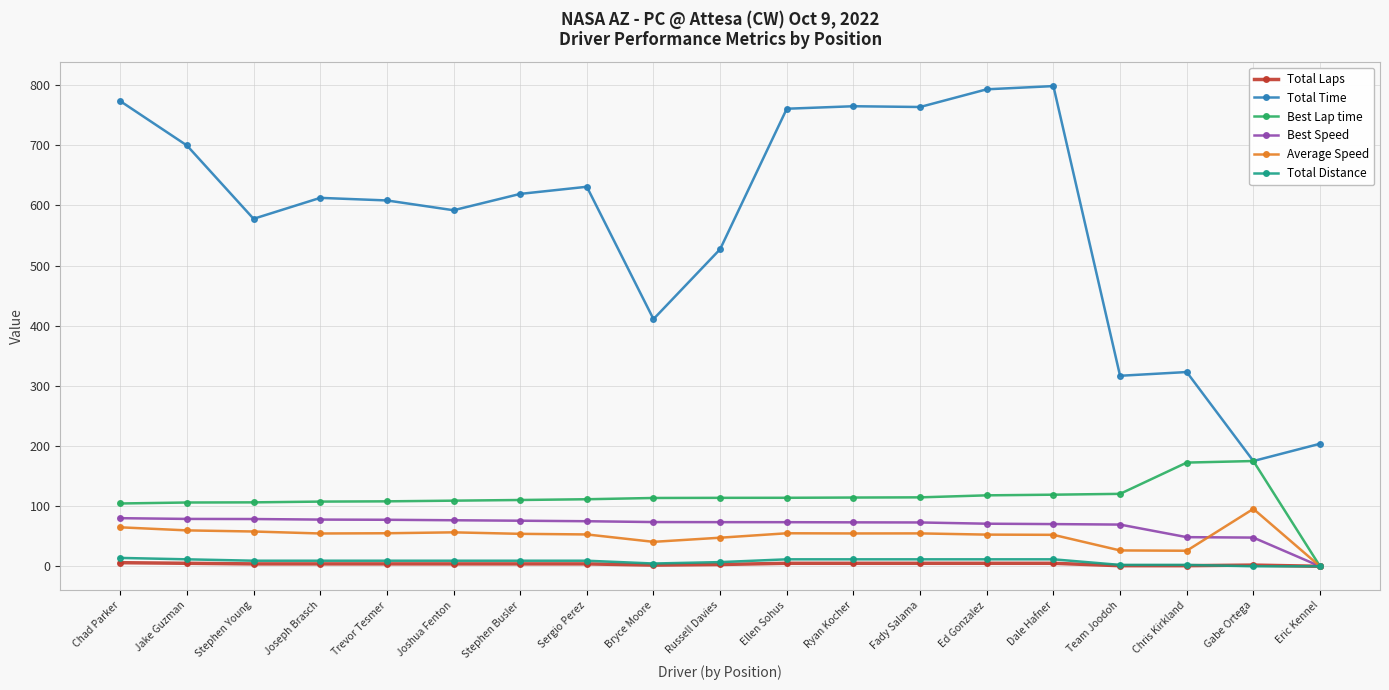

Between Bryce Moore and Eric Kennel, which series saw the biggest shift?

Total Time